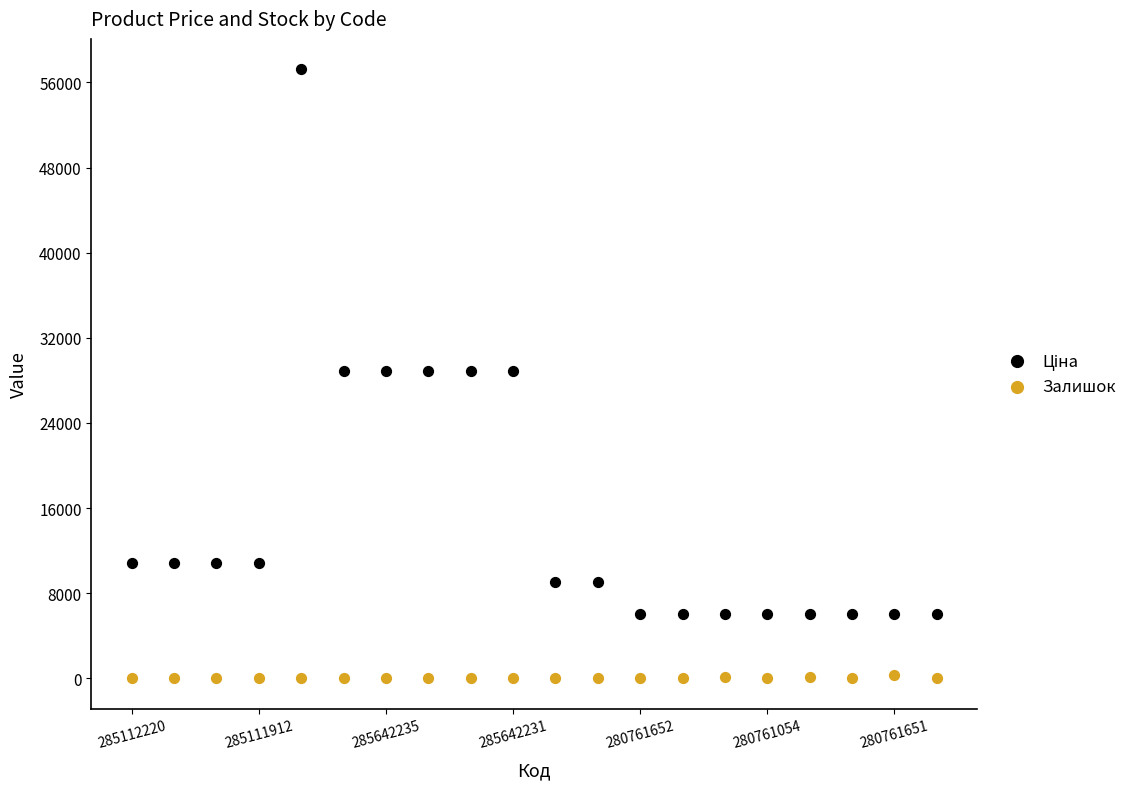

Which series reaches the minimum Y coordinate?

Залишок